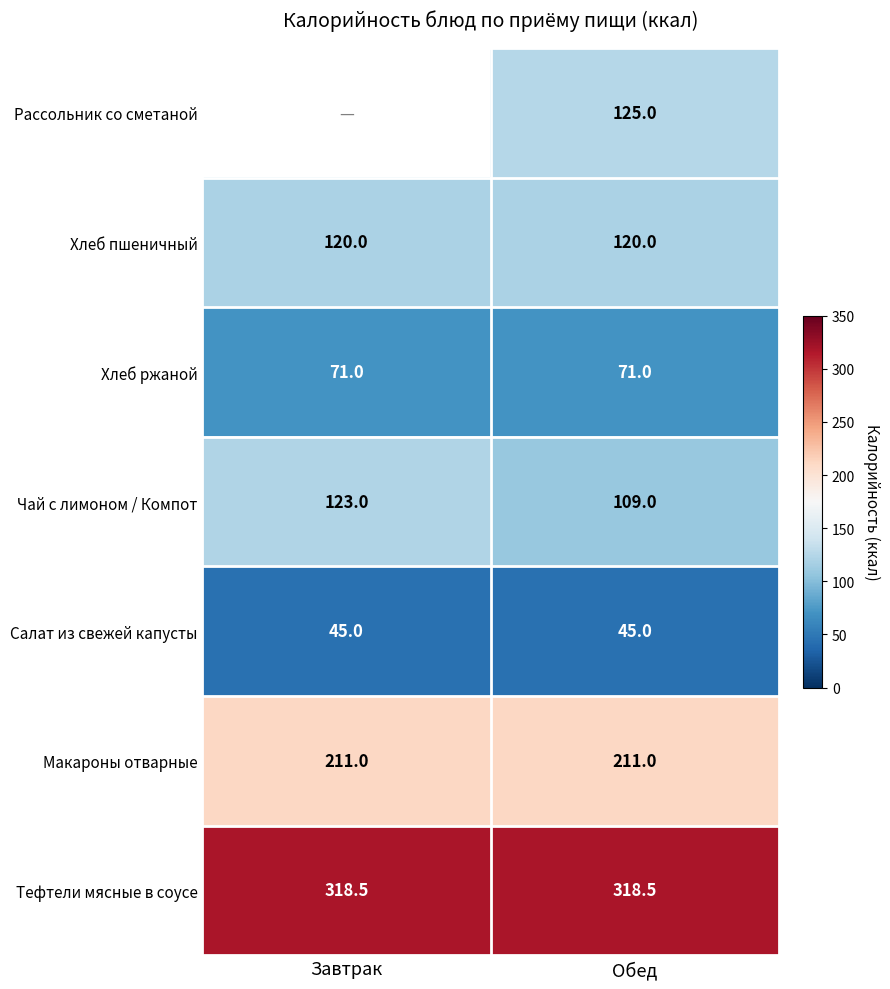

Count the number of categories in the chart.

2